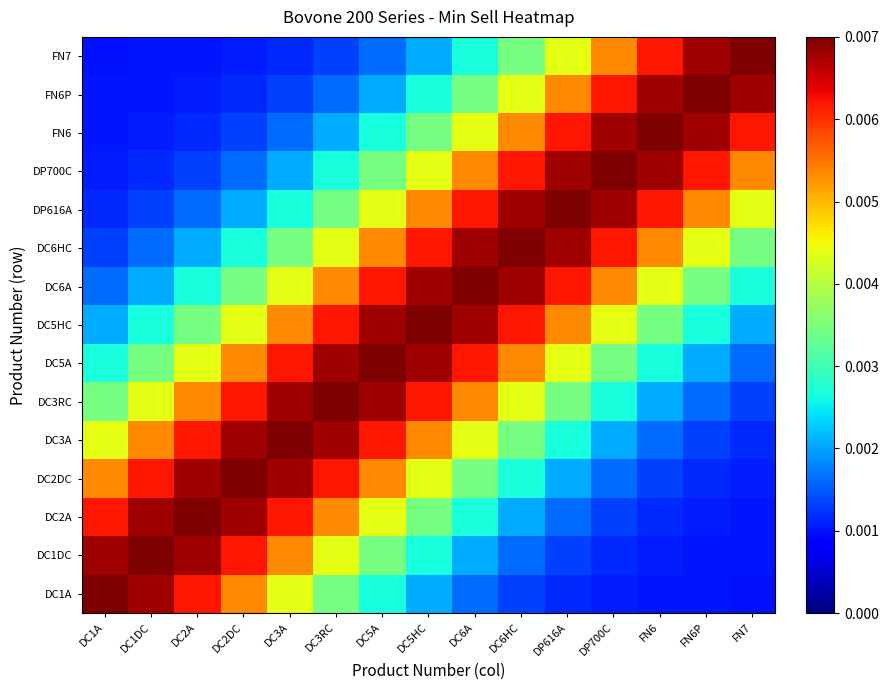

What is the total value across all series at DC3A?

0.1